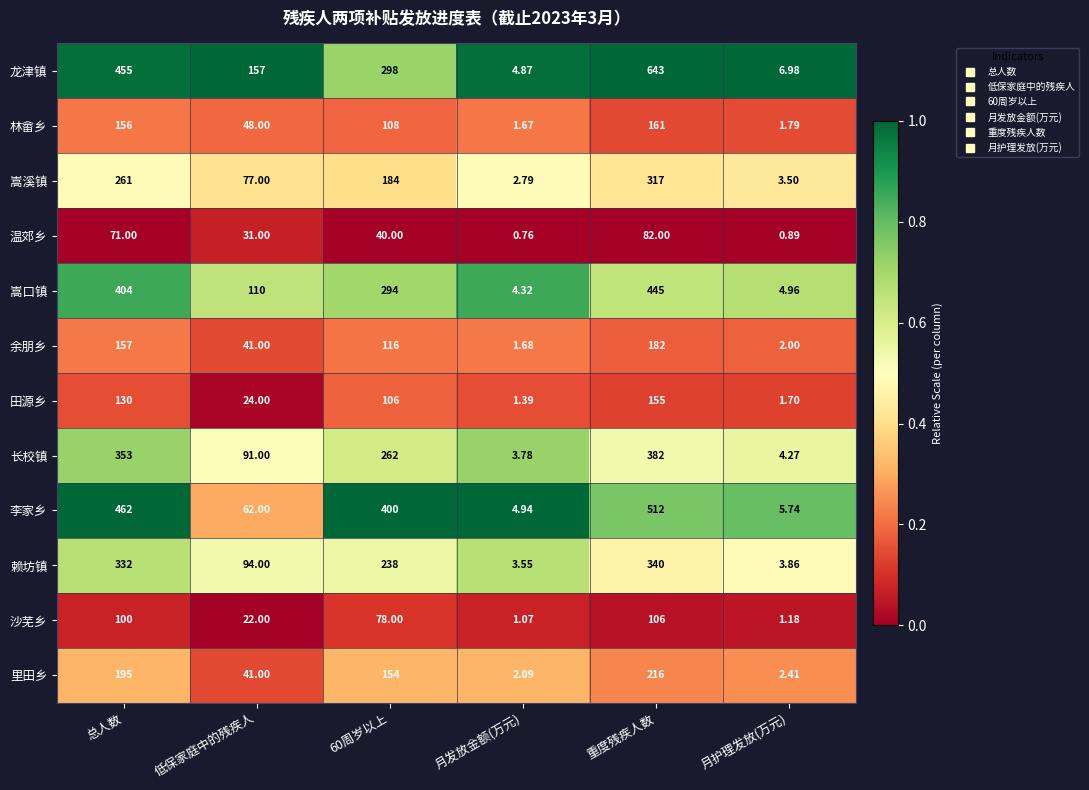

Between 60周岁以上 and 重度残疾人数, which series saw the biggest shift?

龙津镇